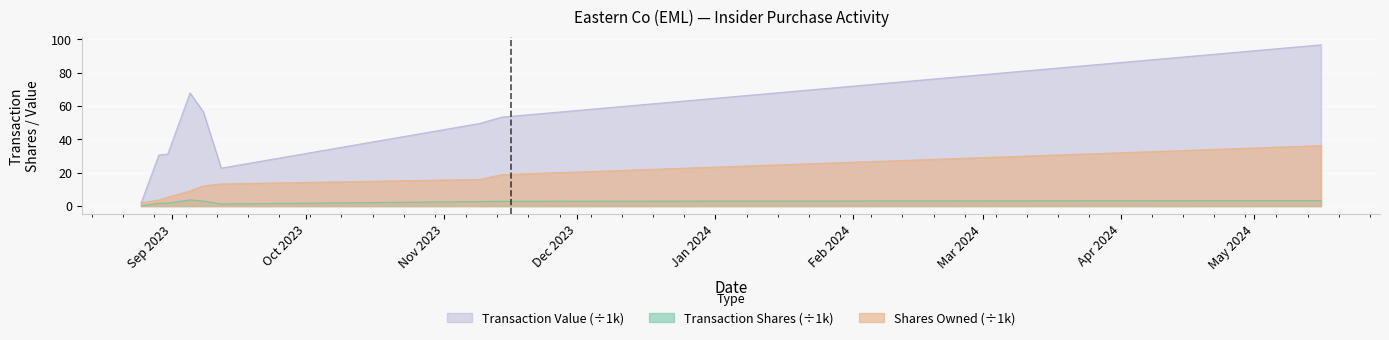

Rank the categories by Transaction Shares value from highest to lowest.

2023-09-05, 2024-05-16, 2023-09-08, 2023-11-14, 2023-11-09, 2023-08-29, 2023-08-31, 2023-09-12, 2023-08-25